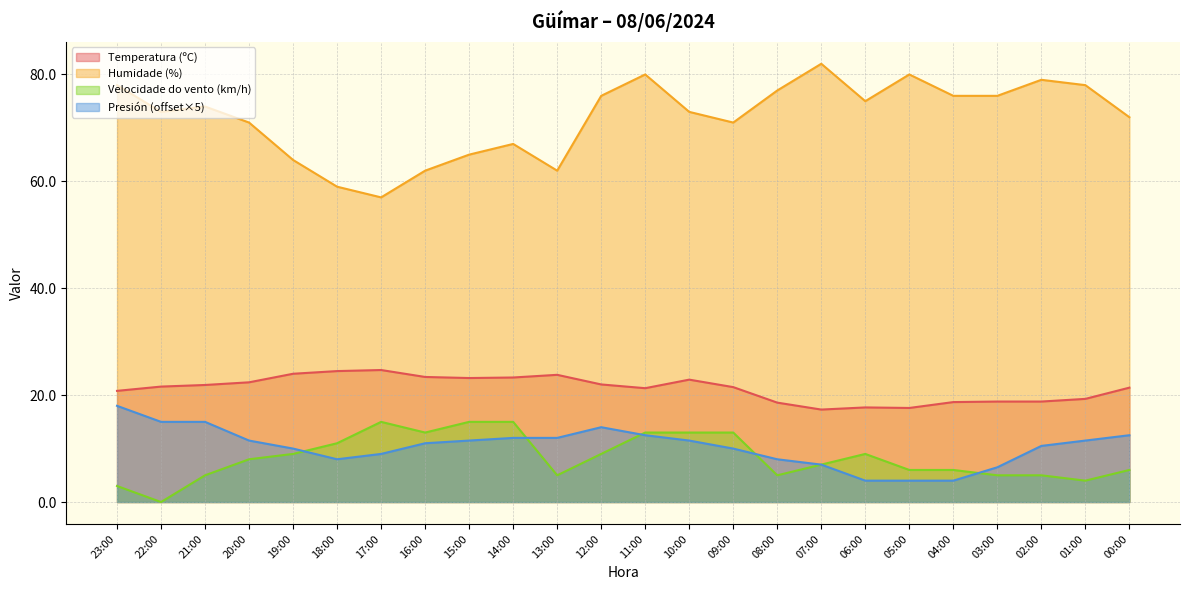

The Presión (hPa) norm series shows 17.3 at 16:00. True or false?

False